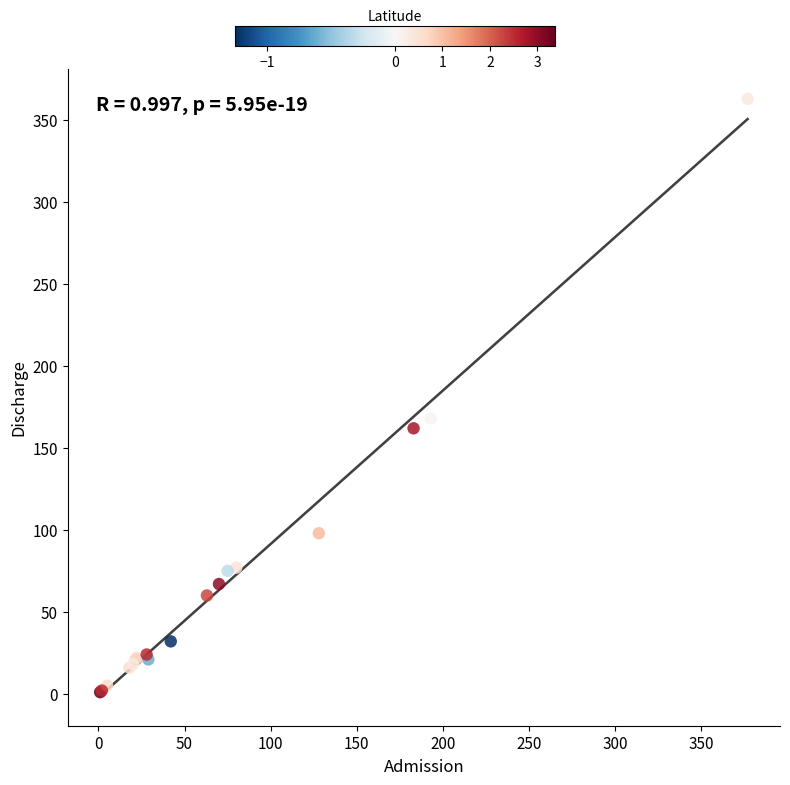

What Y value in the scatter plot is closest to 182?

168